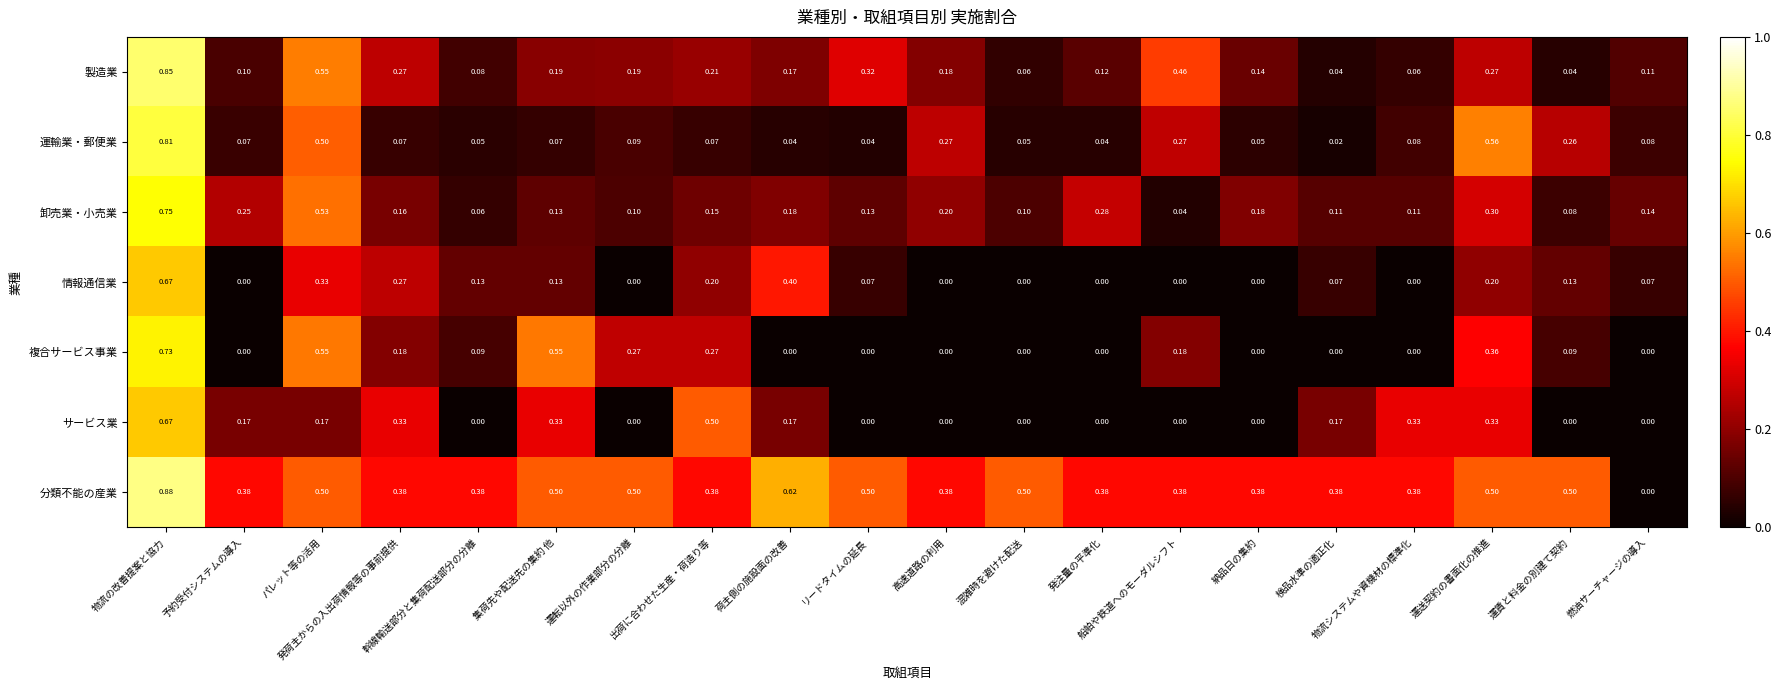

Which series has the largest range (max minus min)?

分類不能の産業